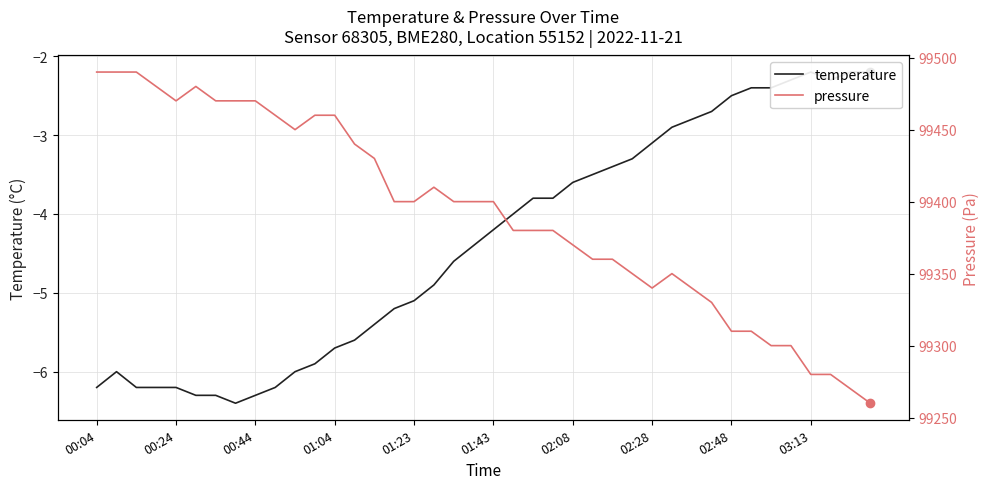

What is the lowest value of the pressure series?

99260.0